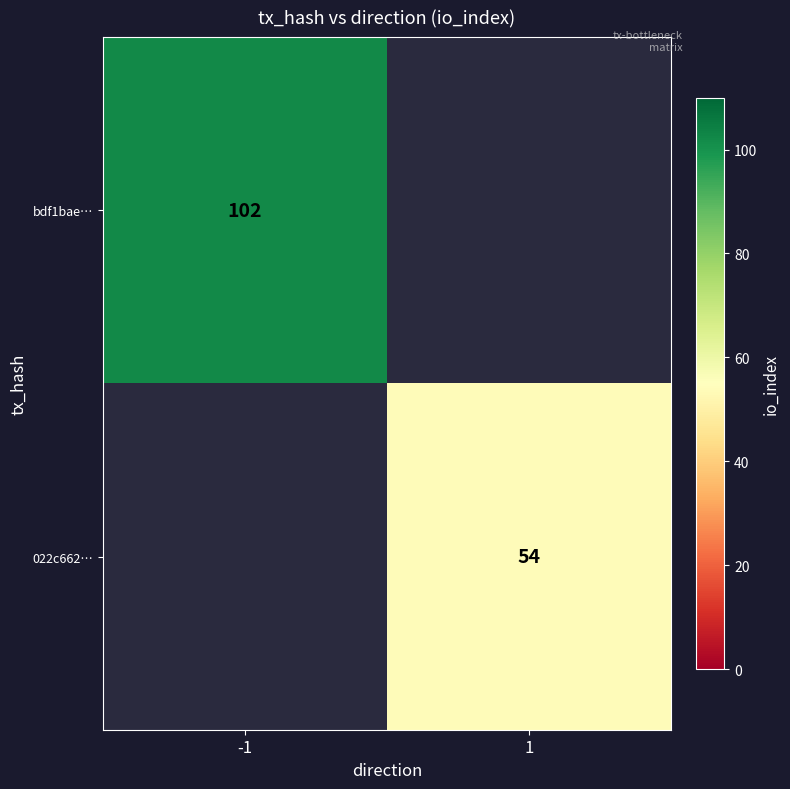

Which label corresponds to the smallest value in the chart?

1